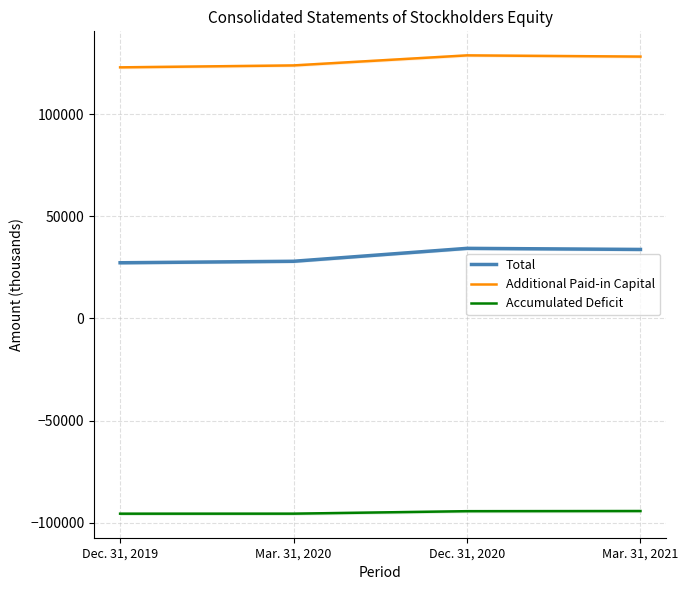

What is the difference between the Additional Paid-in Capital values at Mar. 31, 2020 and Dec. 31, 2019?

944